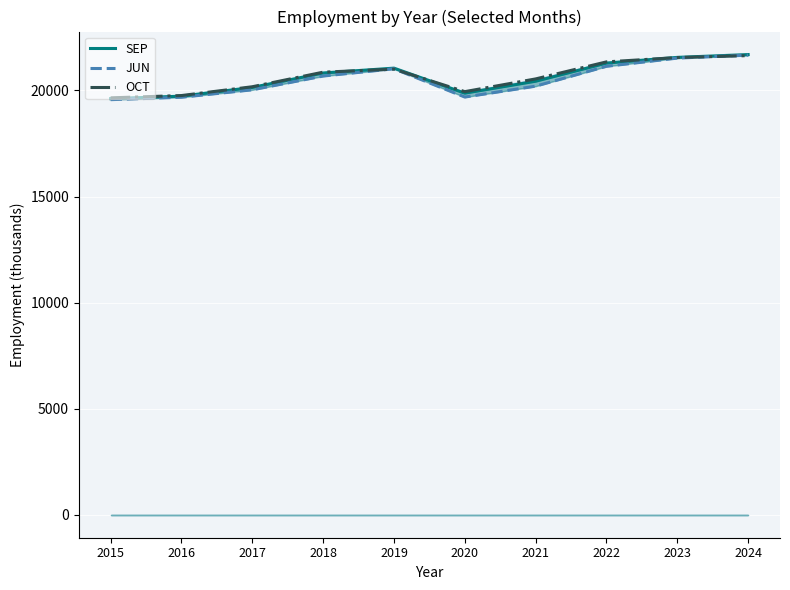

Reading right to left, extract all data points from this chart.

SEP: 2024=21691	2023=21558	2022=21289	2021=20434	2020=19871	2019=21051	2018=20823	2017=20141	2016=19730	2015=19614
JUN: 2024=21665	2023=21524	2022=21137	2021=20201	2020=19688	2019=21023	2018=20678	2017=20029	2016=19679	2015=19565
OCT: 2024=21641	2023=21550	2022=21346	2021=20543	2020=19943	2019=21003	2018=20861	2017=20174	2016=19759	2015=19651